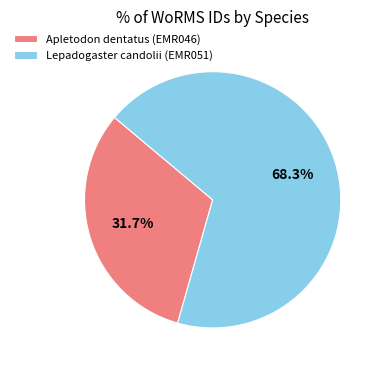

Between Lepadogaster candolii (EMR051) and Apletodon dentatus (EMR046), which is larger?

Lepadogaster candolii (EMR051)